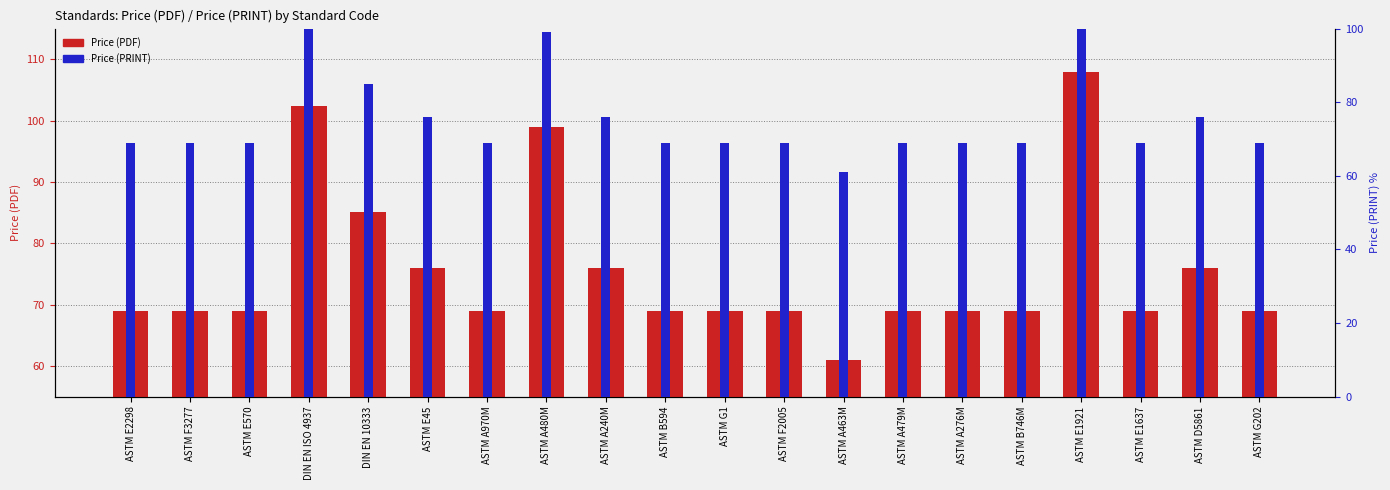

Rank the series by their maximum value, from lowest to highest.

Price (PDF), Price (PRINT)